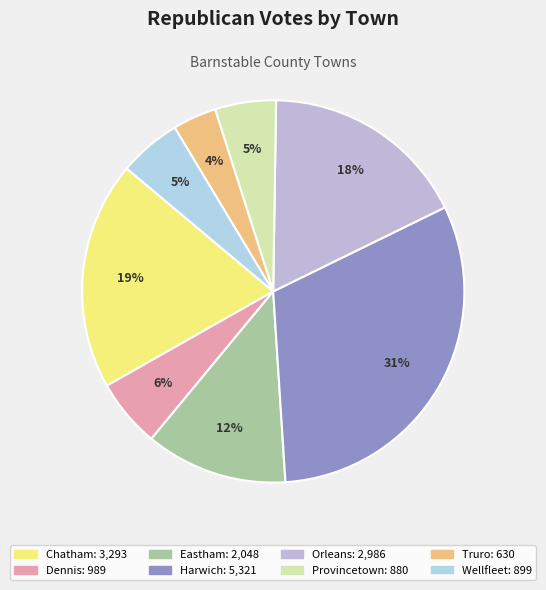

How many segments does this pie chart have?

8